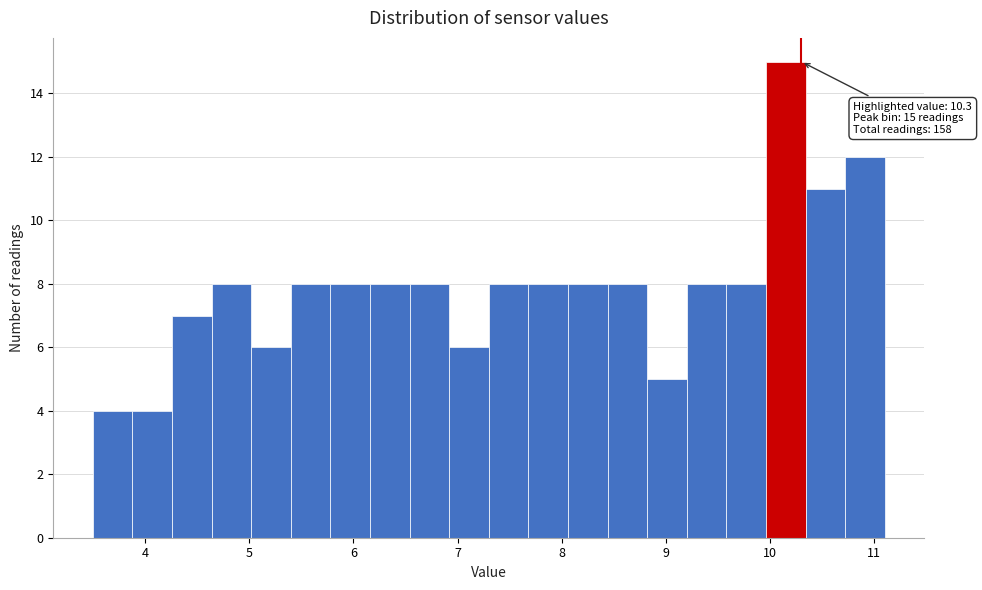

Read against the x-axis, roughly where is the centre of the tallest bar?

10.2